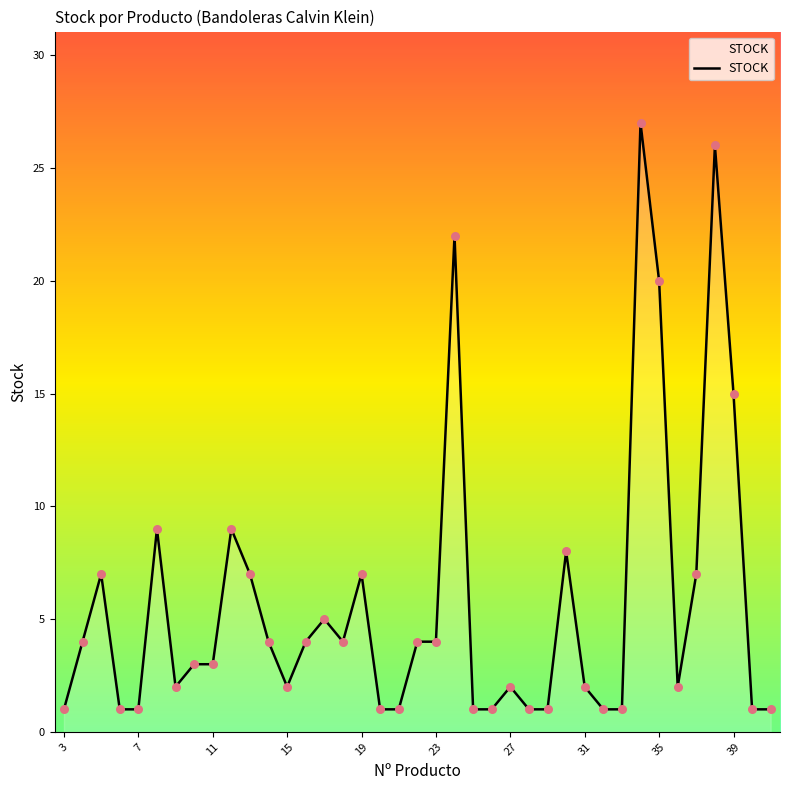

What is the difference between the maximum and minimum values?

26